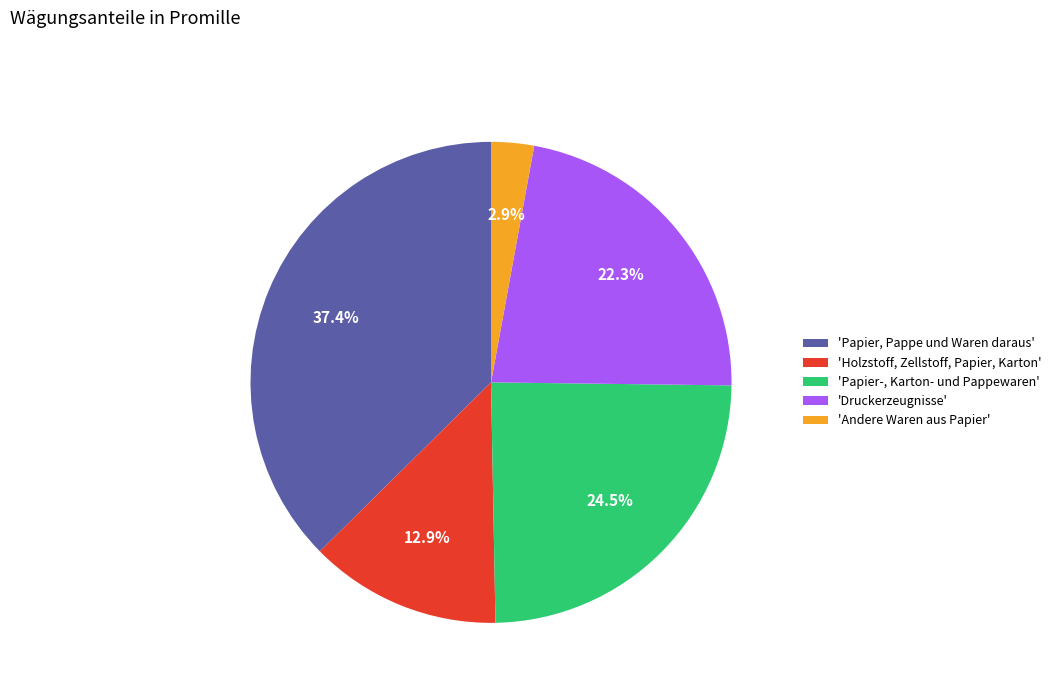

What is the smallest slice in the pie chart?

'Andere Waren aus Papier'